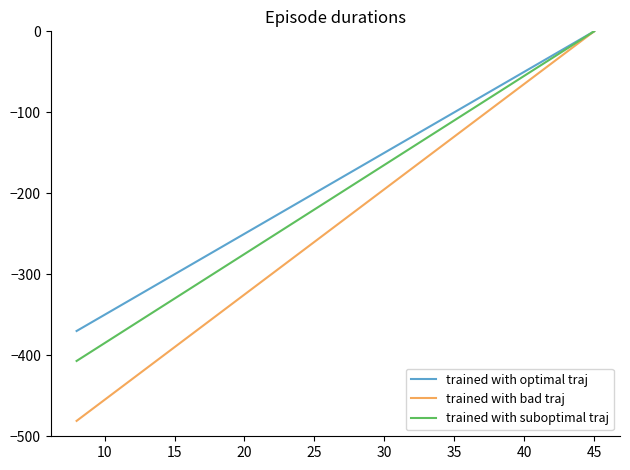

Which series has the largest range (max minus min)?

trained with bad traj